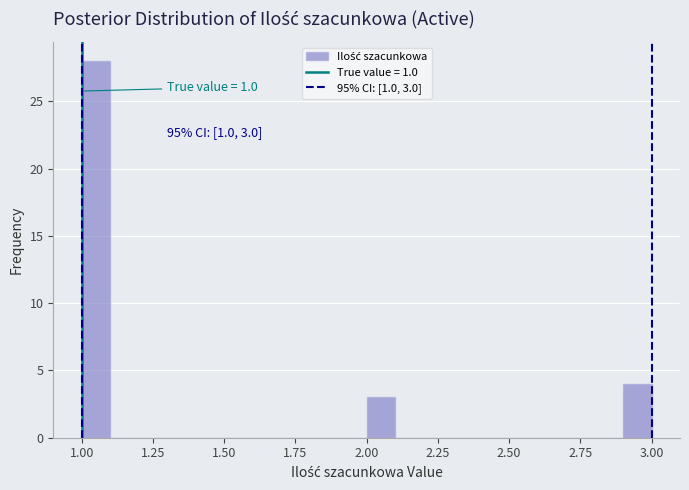

Around what value on the x-axis is the tallest bar? Give the approximate position of its centre, as read against the axis.

1.05